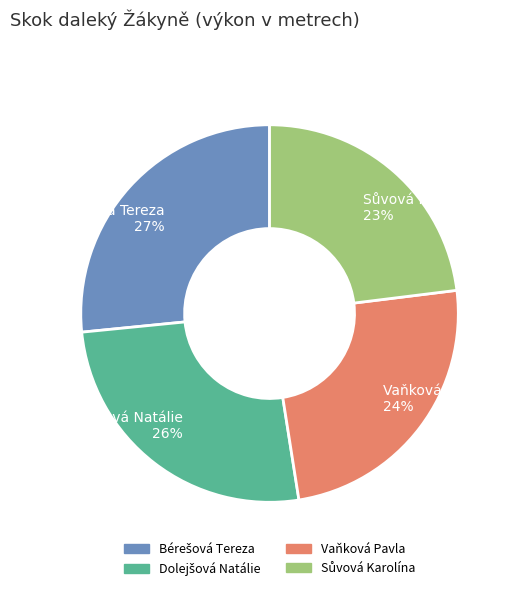

How many slices are in this pie chart?

4